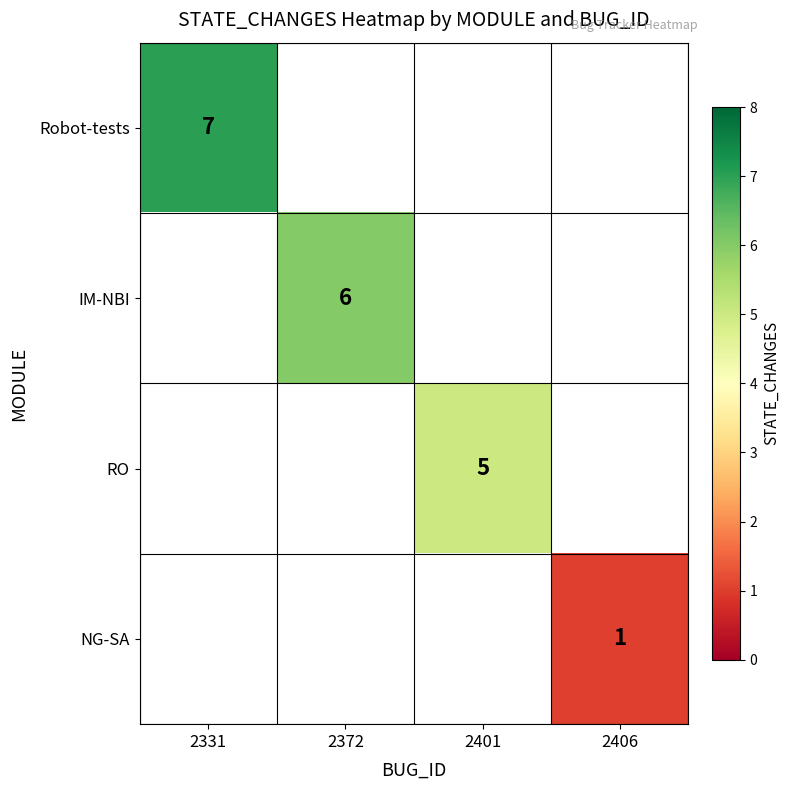

At which category does the chart reach its peak across all series?

2331